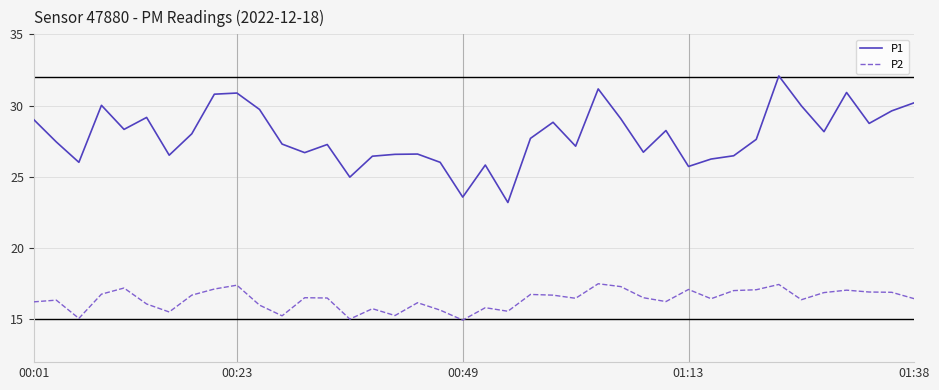

What are all the series names shown in the legend?

P1, P2